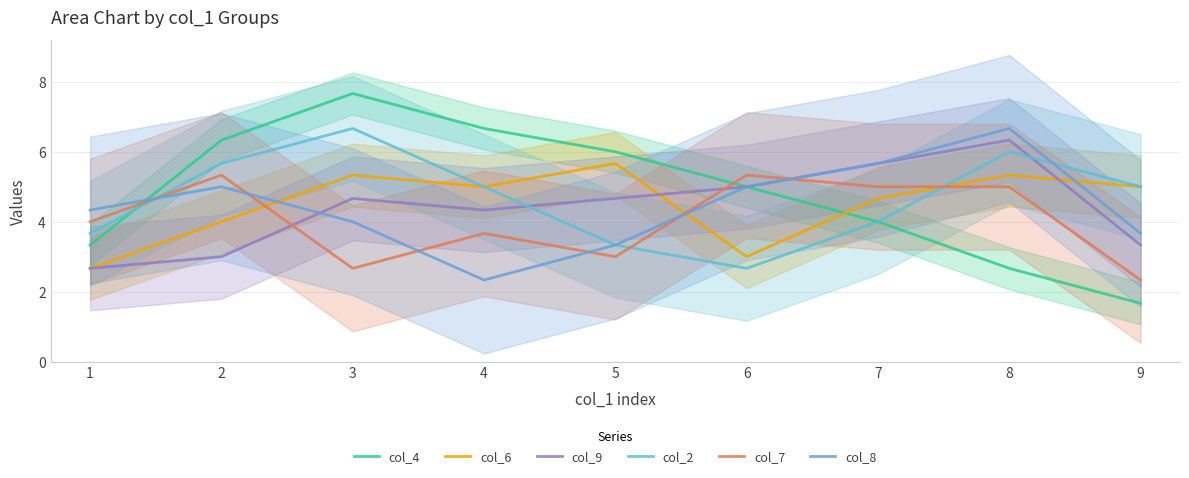

Reading left to right, transcribe all the data shown in this chart.

col_4: 1=3.3	2=6.3	3=7.7	4=6.7	5=6.0	6=5.0	7=4.0	8=2.7	9=1.7
col_6: 1=2.7	2=4.0	3=5.3	4=5.0	5=5.7	6=3.0	7=4.7	8=5.3	9=5.0
col_9: 1=2.7	2=3.0	3=4.7	4=4.3	5=4.7	6=5.0	7=5.7	8=6.3	9=3.3
col_2: 1=3.7	2=5.7	3=6.7	4=5.0	5=3.3	6=2.7	7=4.0	8=6.0	9=5.0
col_7: 1=4.0	2=5.3	3=2.7	4=3.7	5=3.0	6=5.3	7=5.0	8=5.0	9=2.3
col_8: 1=4.3	2=5.0	3=4.0	4=2.3	5=3.3	6=5.0	7=5.7	8=6.7	9=3.7